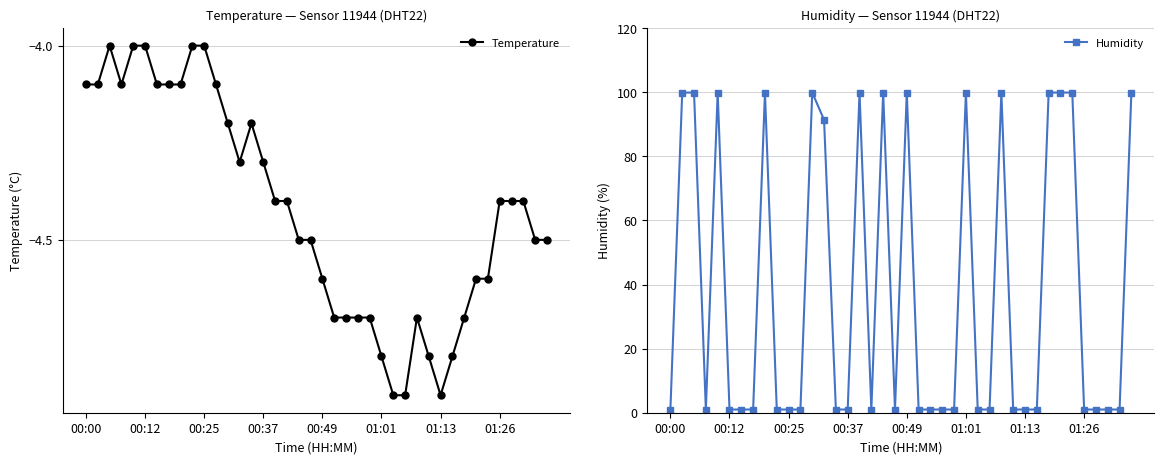

Between 24 and 14, which is larger?

14